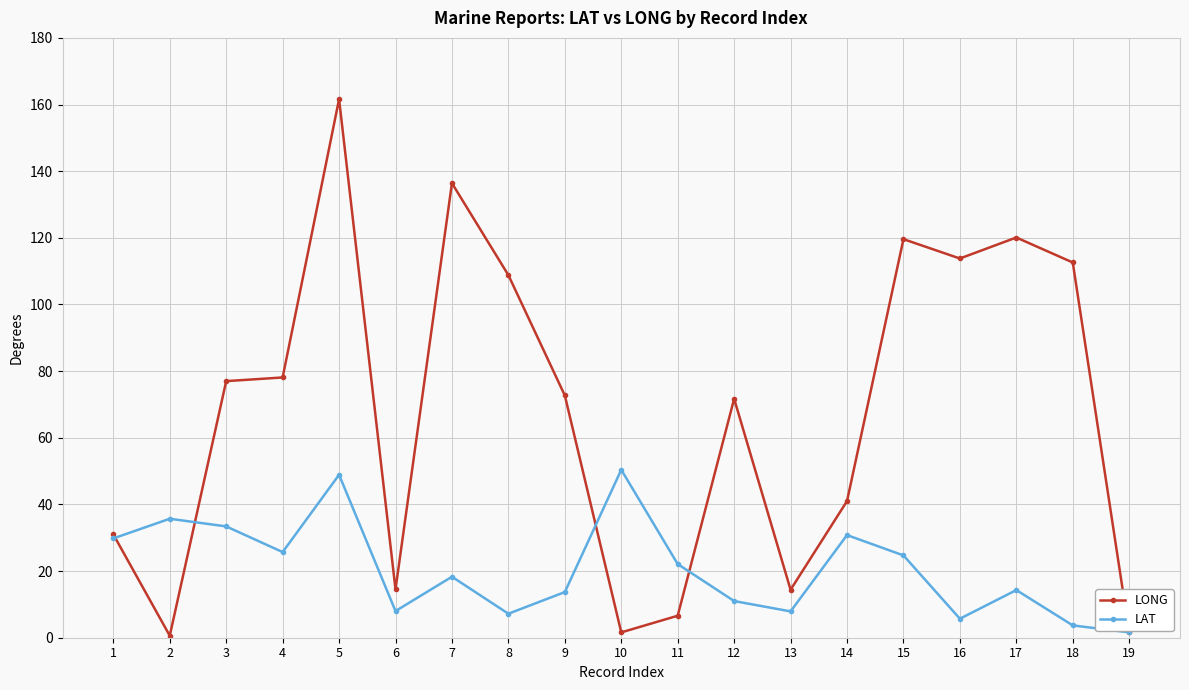

The value of LONG at 5 is 161.6. True or false?

True